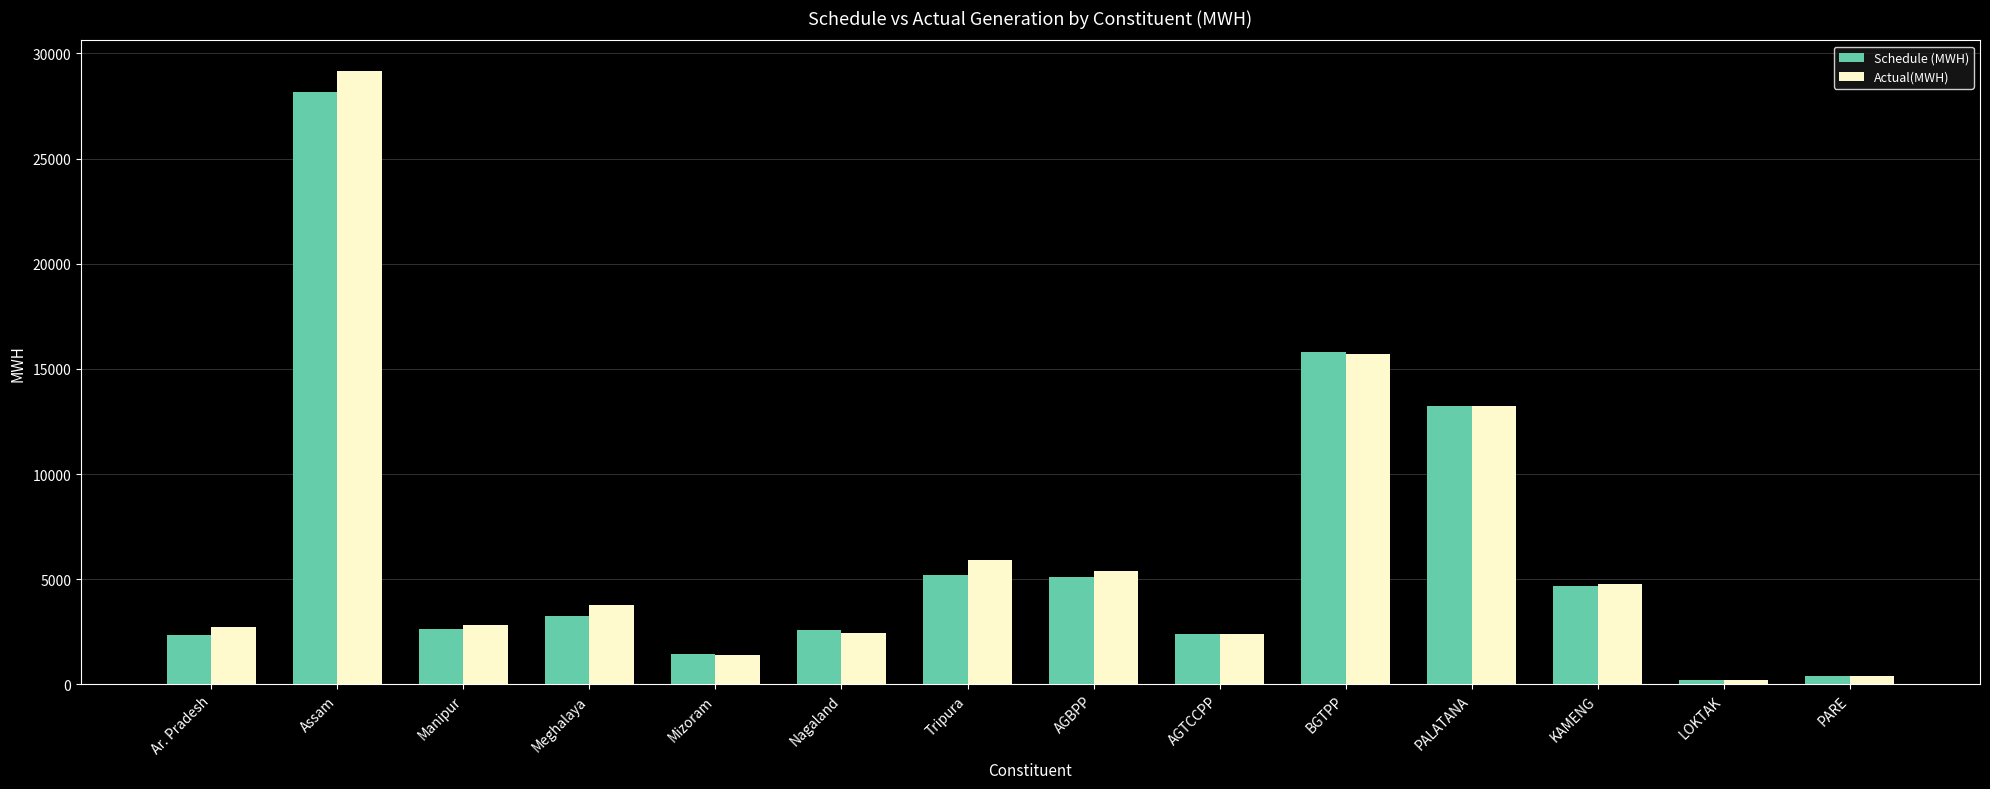

Which series changed the most between AGBPP and PARE?

Actual(MWH)